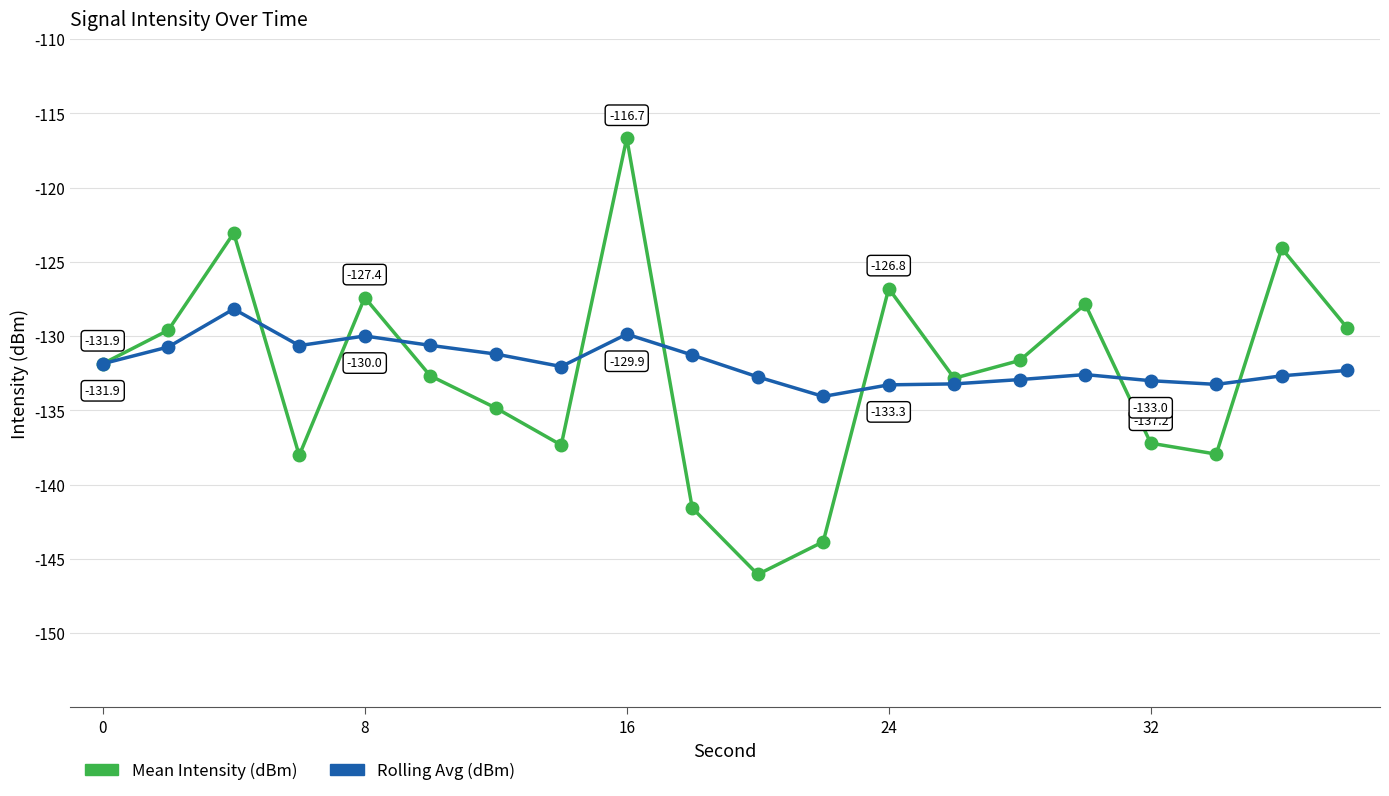

Which series has the largest range (max minus min)?

Mean Intensity (dBm)